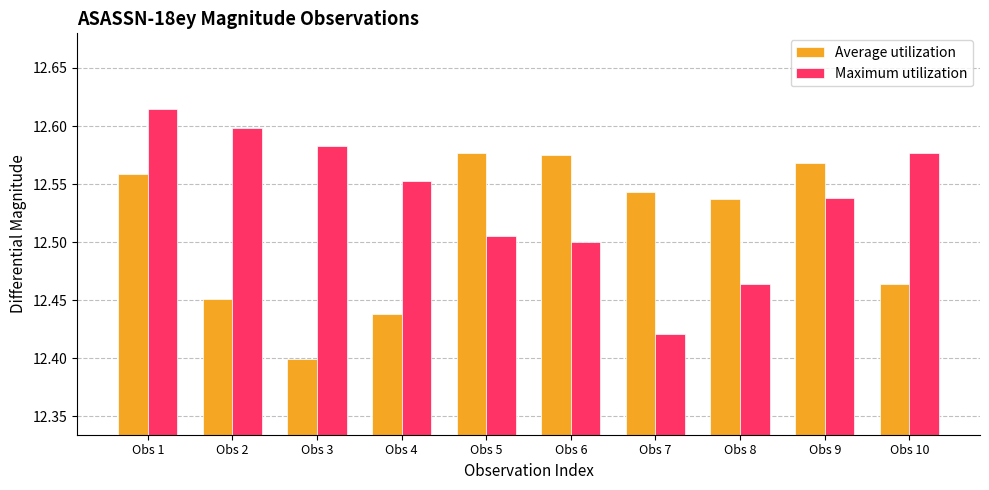

At how many categories does at least one series exceed 12?

10